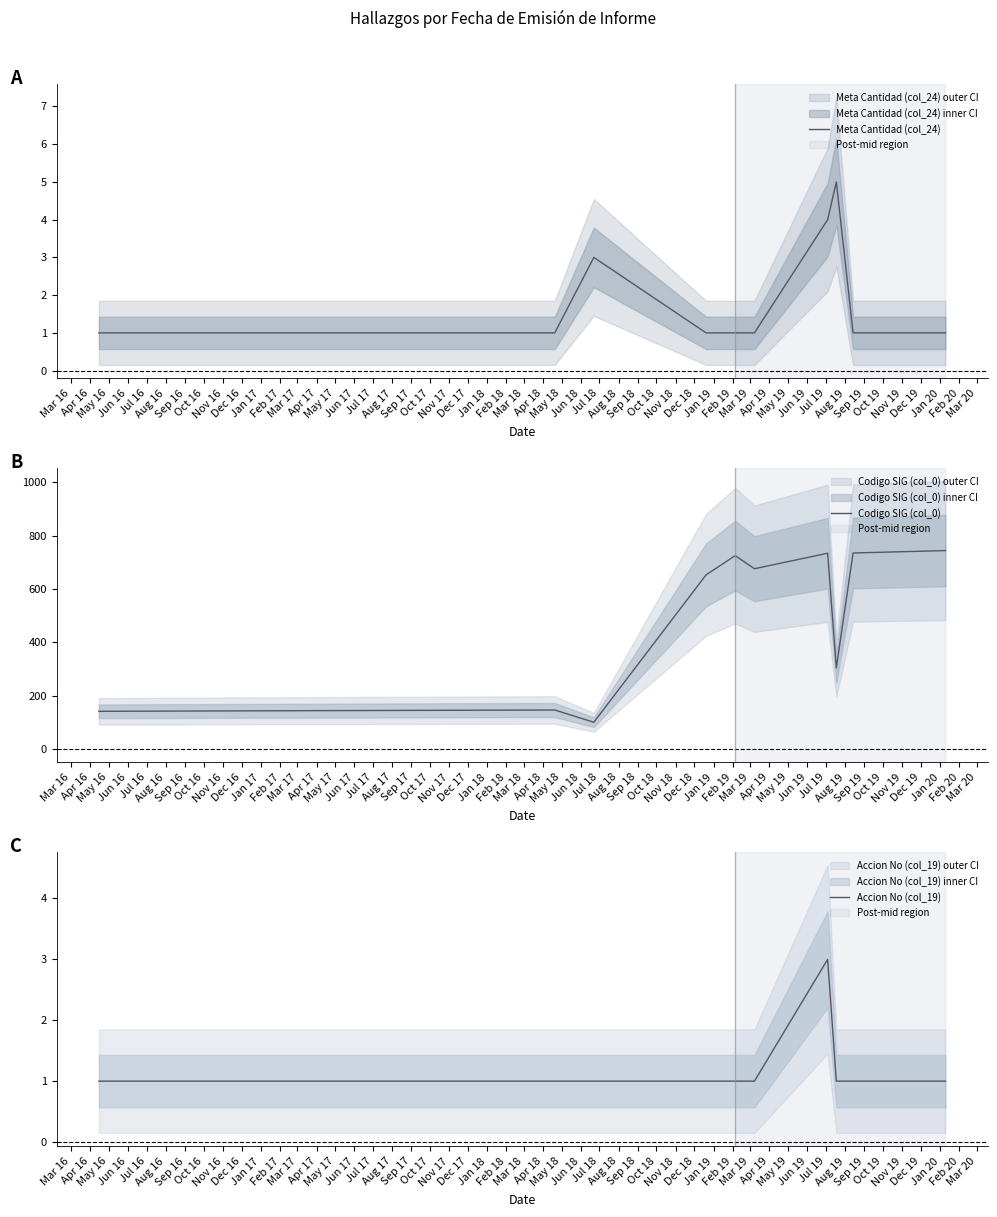

In Codigo SIG (col_0), how many points are lower than both neighbors (excluding endpoints)?

3